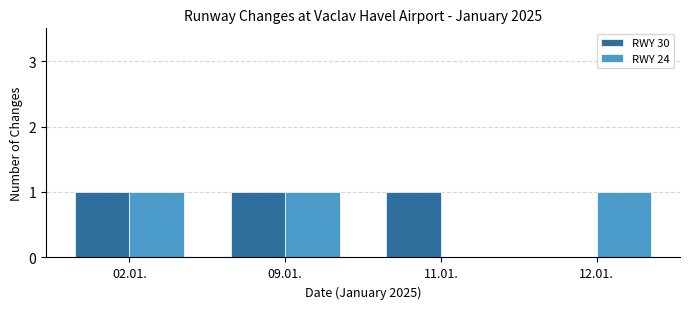

Reading right to left, transcribe all the data shown in this chart.

RWY 30: 12.01.=0	11.01.=1	09.01.=1	02.01.=1
RWY 24: 12.01.=1	11.01.=0	09.01.=1	02.01.=1